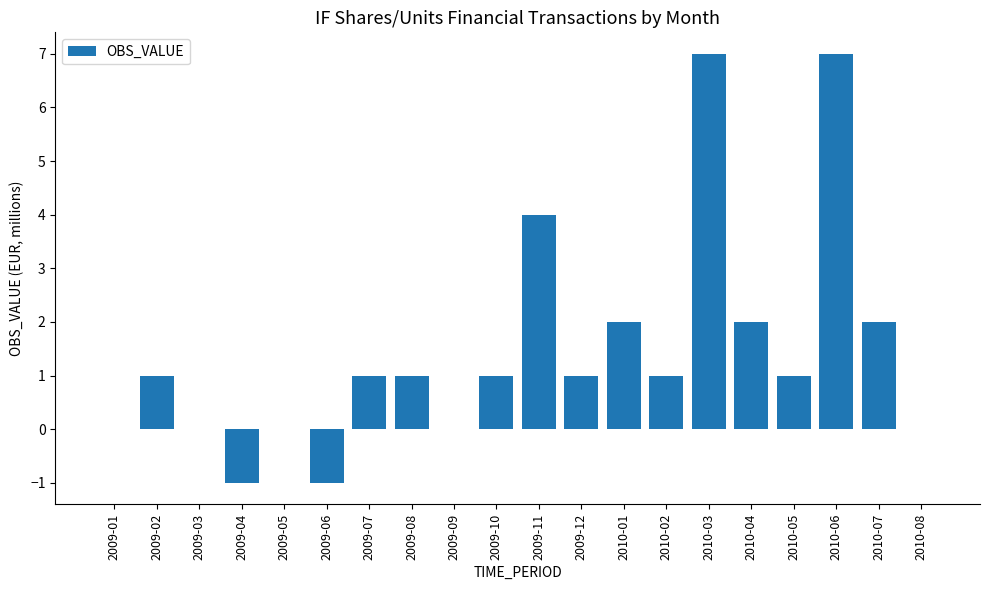

What is the change in value from 2009-11 to 2010-01?

-2